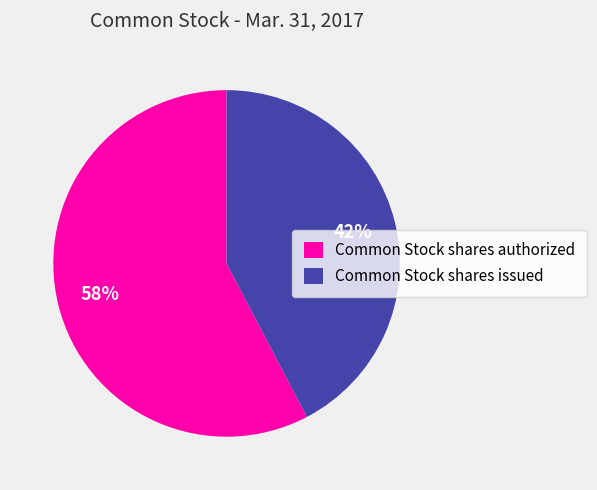

Is it true that Common Stock shares authorized is 58% of the pie?

True